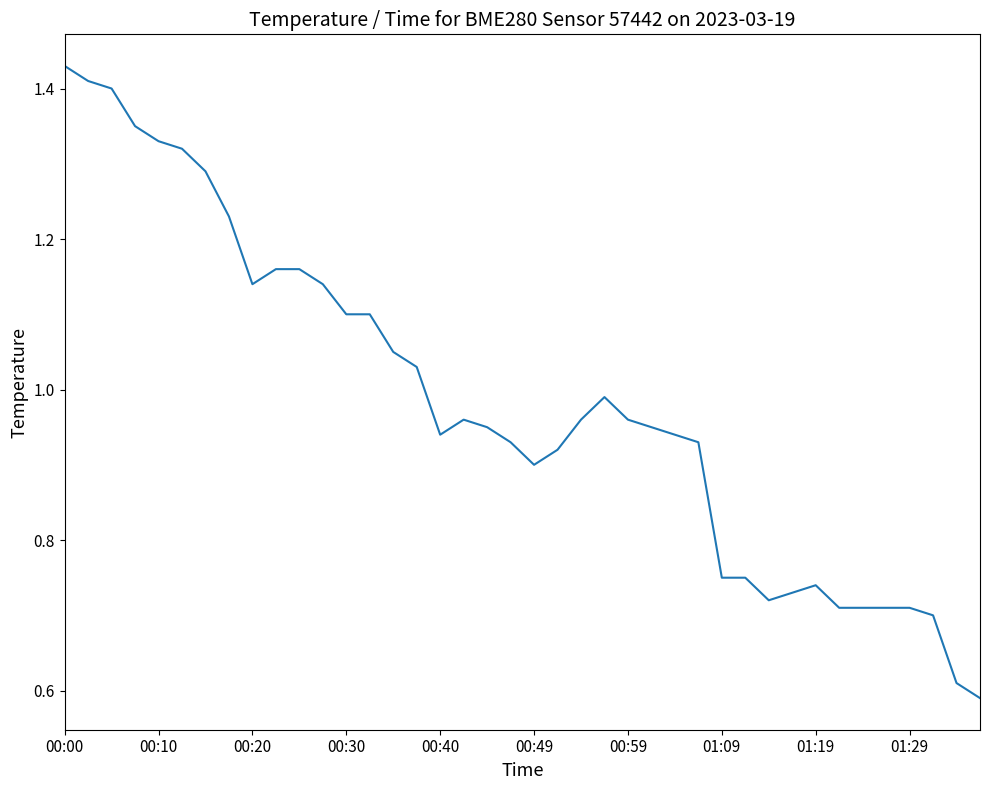

The value at 00:30 is 1.4. True or false?

False